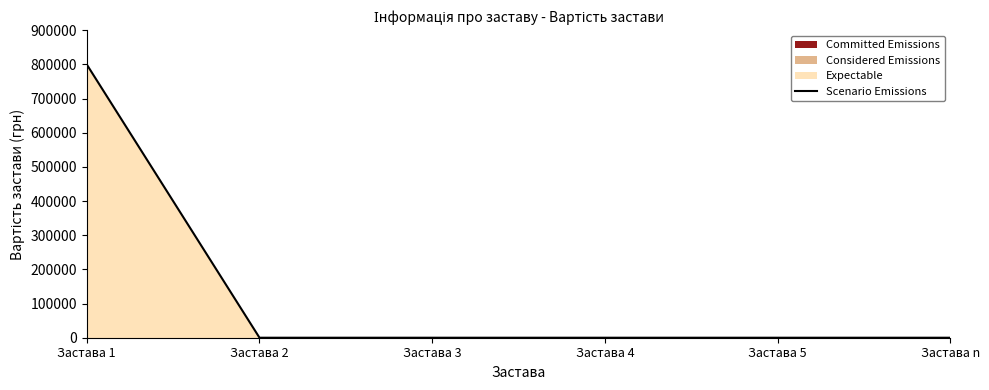

True or false: there are more than 2 points higher than both neighbors.

False